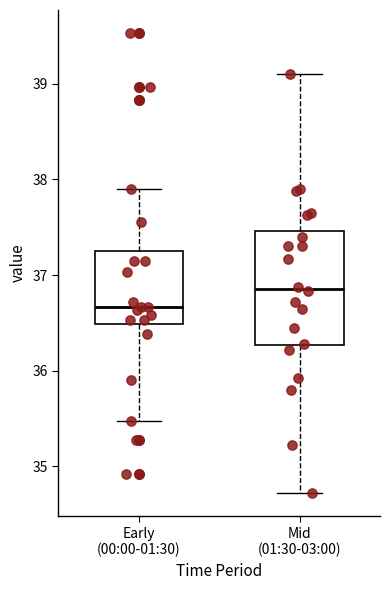

Reading left to right, transcribe this box plot: for each box, give where its median line is, the range the box spans, and where its two whiskers end, as read against the y-axis. The values are not printed on the chart, so give them approximately, as read against the axis.

Early (00:00-01:30): median 36.7, box 36.5 to 37.3, whiskers 35.5 to 37.9
Mid (01:30-03:00): median 36.9, box 36.3 to 37.5, whiskers 34.7 to 39.1